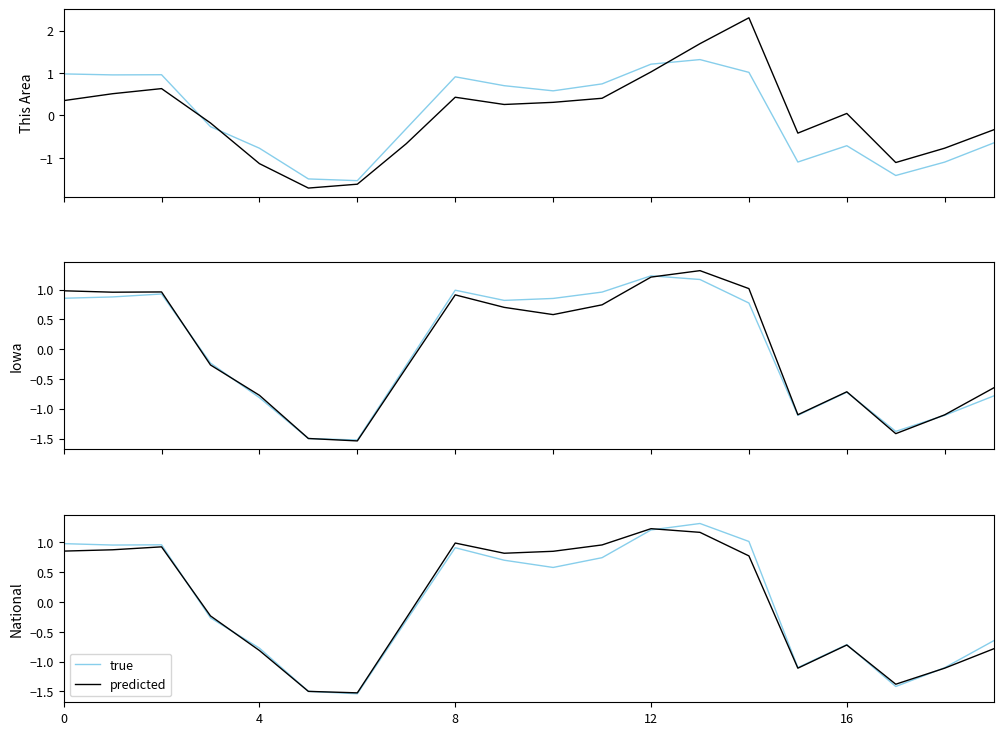

What is the minimum value for Iowa?

-1.5